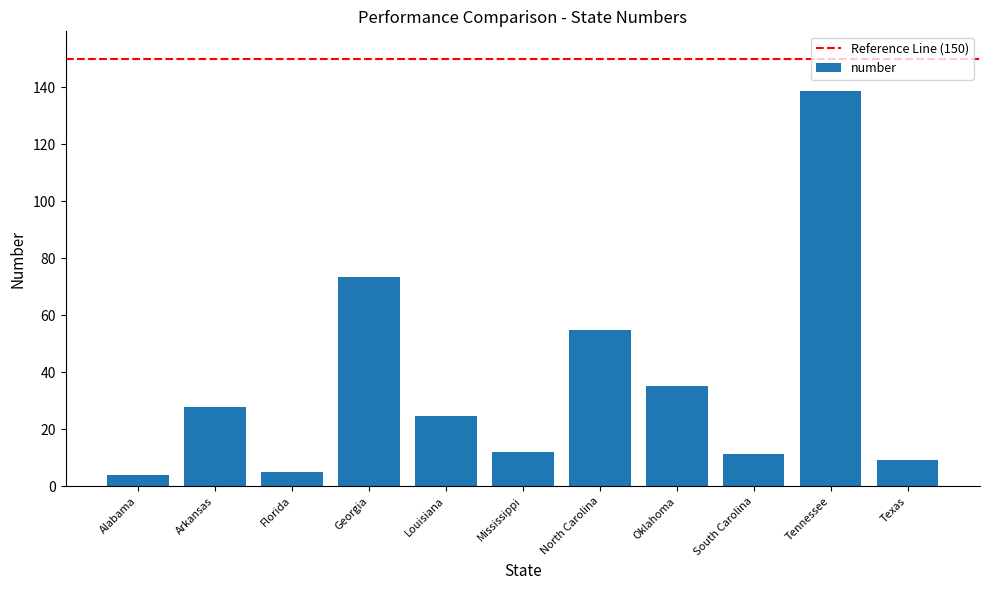

What is the maximum value shown in the chart?

138.8